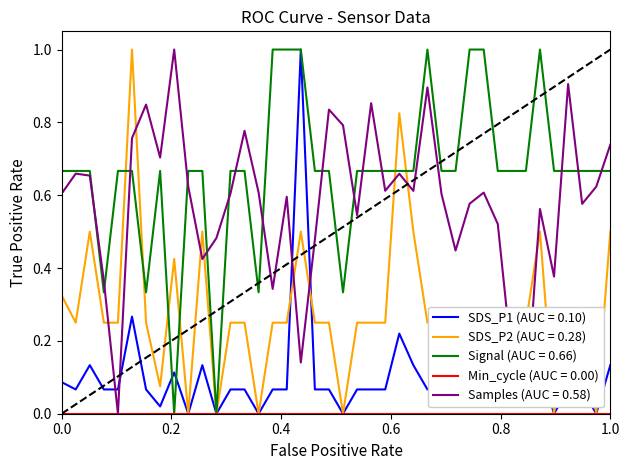

What is the highest value of the SDS_P2 (AUC = 0.28) series?

1.0